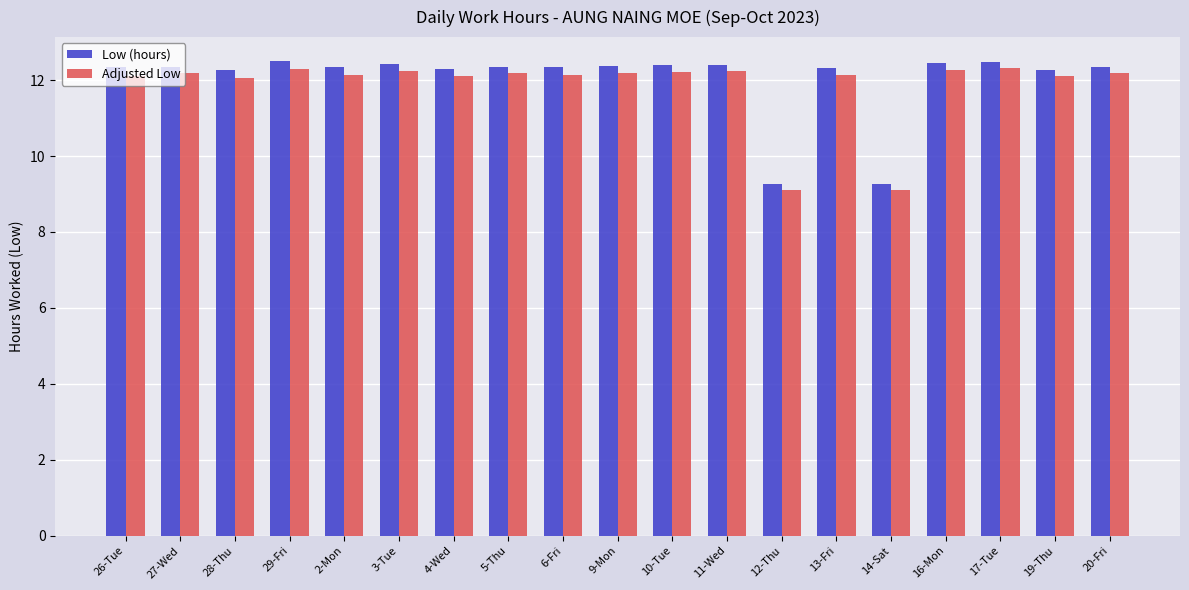

The value of Adjusted Low at 14-Sat is 12.6. True or false?

False